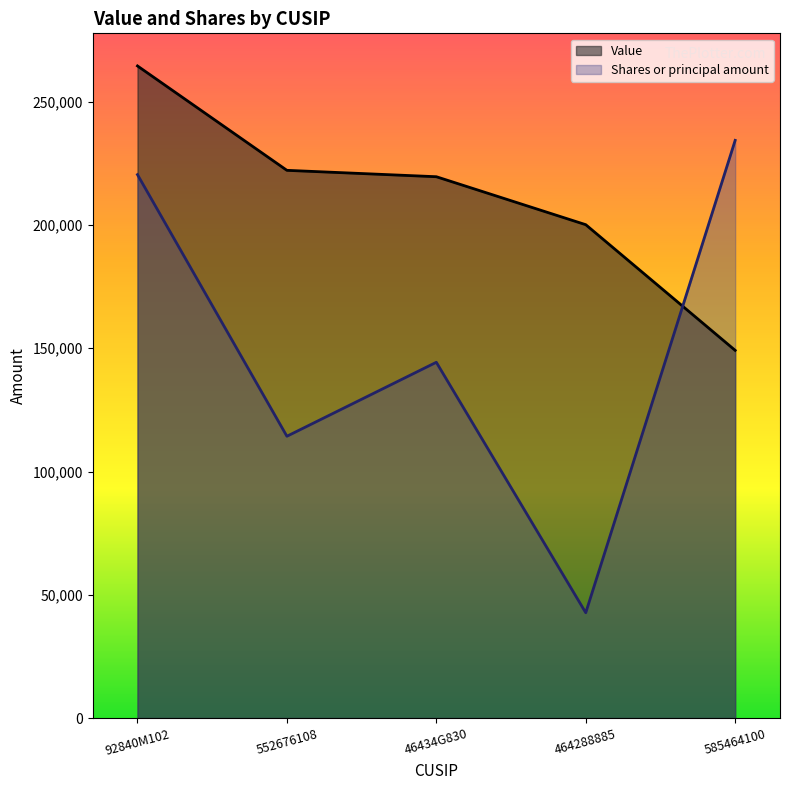

At how many categories does at least one series exceed 243425?

1